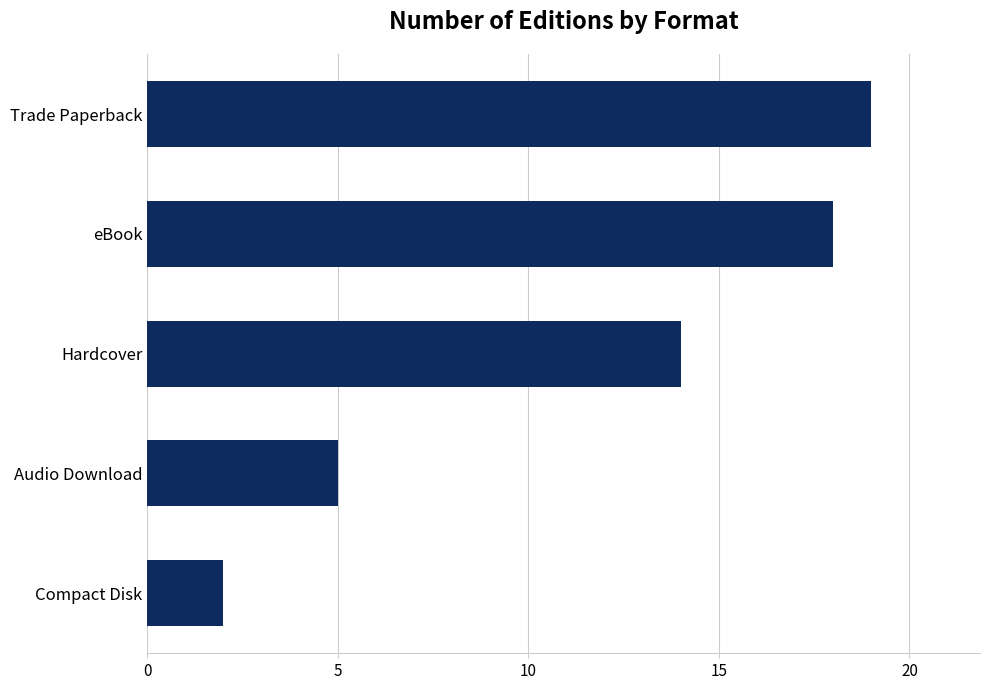

What is the minimum value shown in the chart?

2